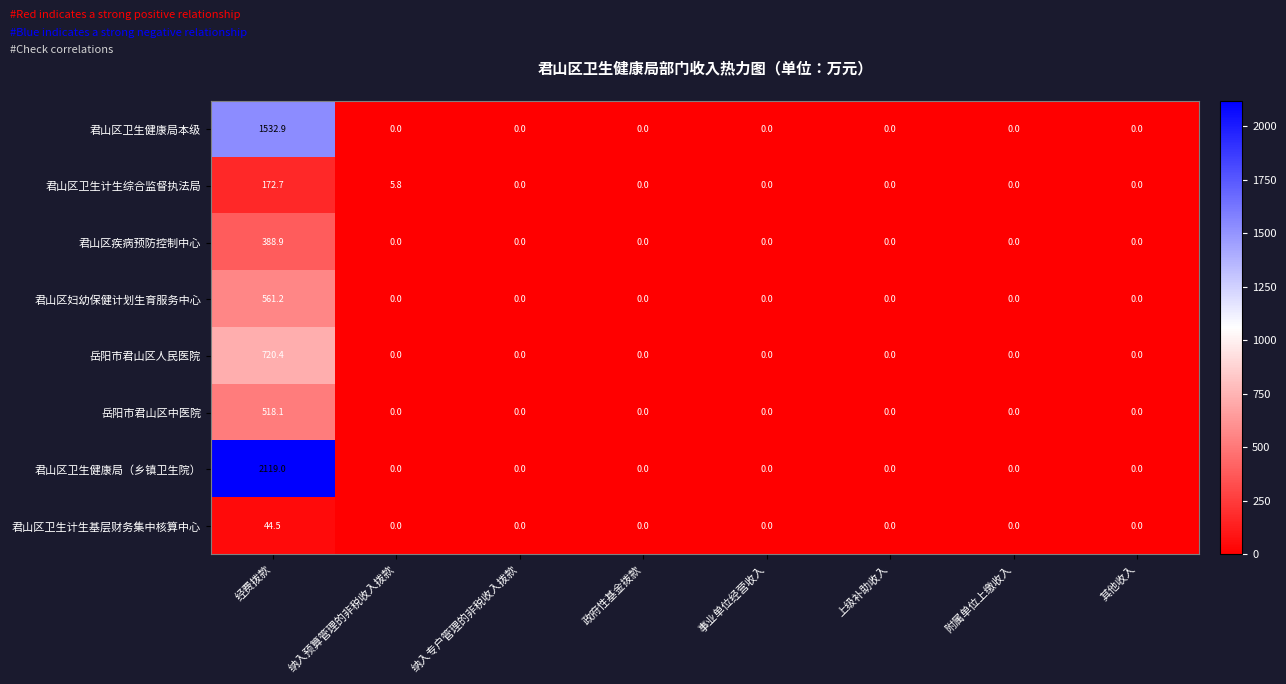

What is the sum of all 岳阳市君山区人民医院 values?

720.4